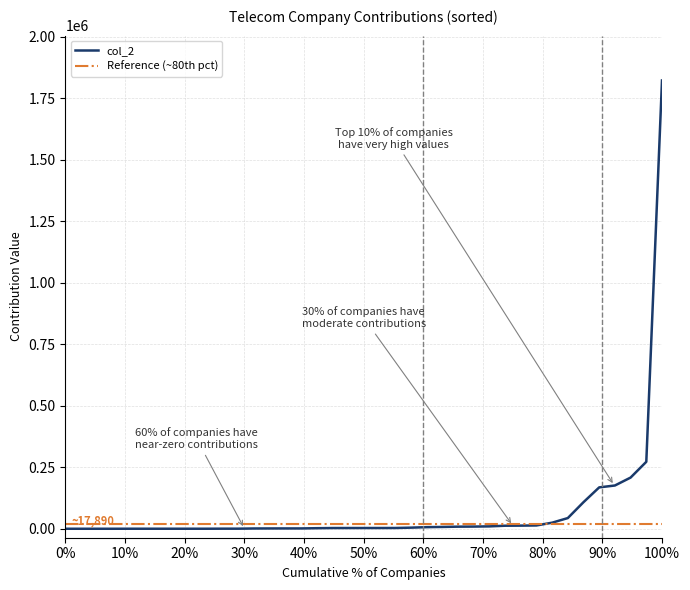

Where is the first local minimum?

2